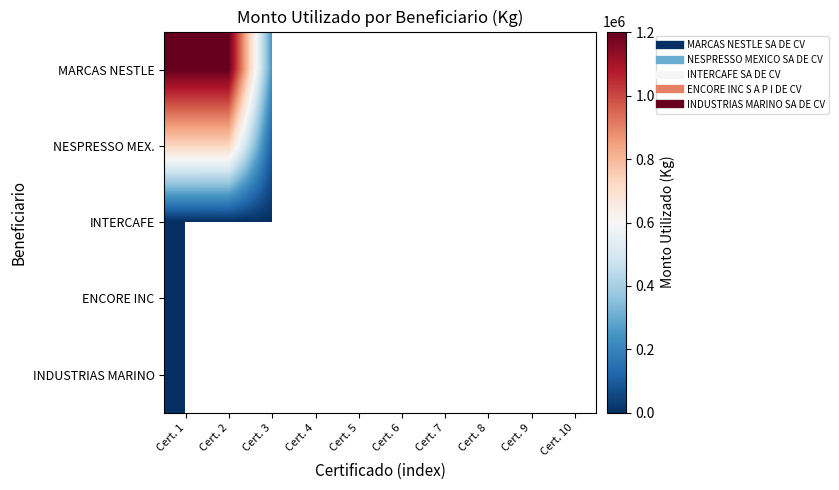

What is the difference between the INTERCAFE values at Cert. 2 and Cert. 6?

359.2